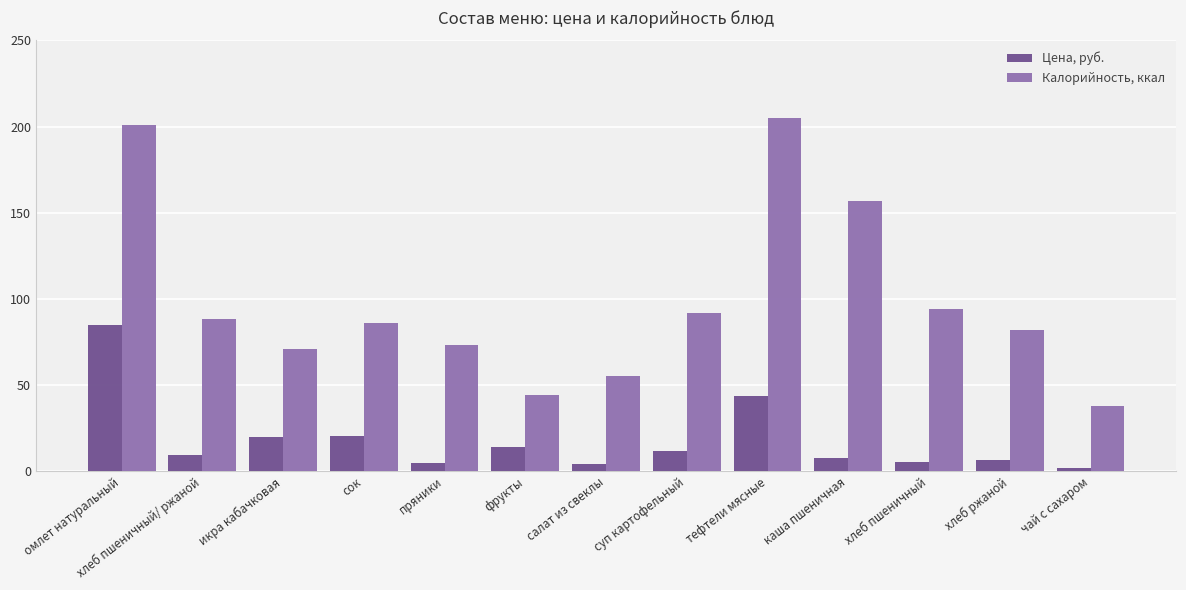

What is the difference between the maximum and minimum values in the Цена, руб. series?

83.5